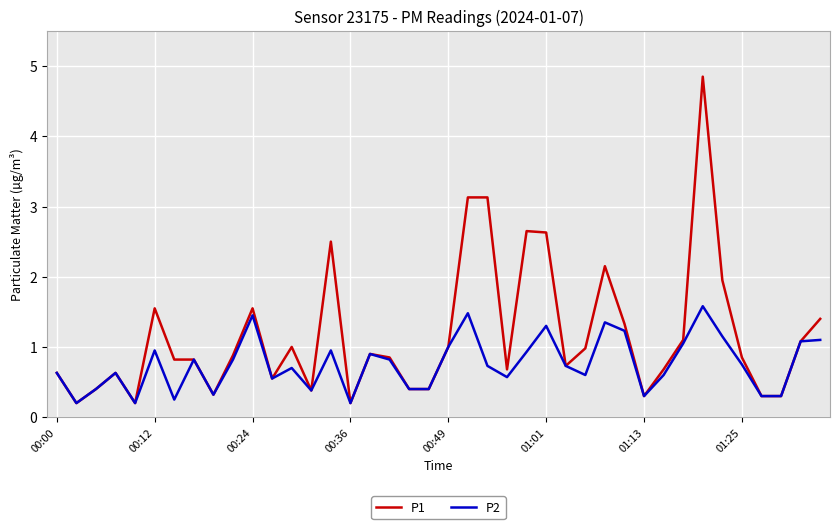

List the series in order of their overall mean, highest first.

P1, P2